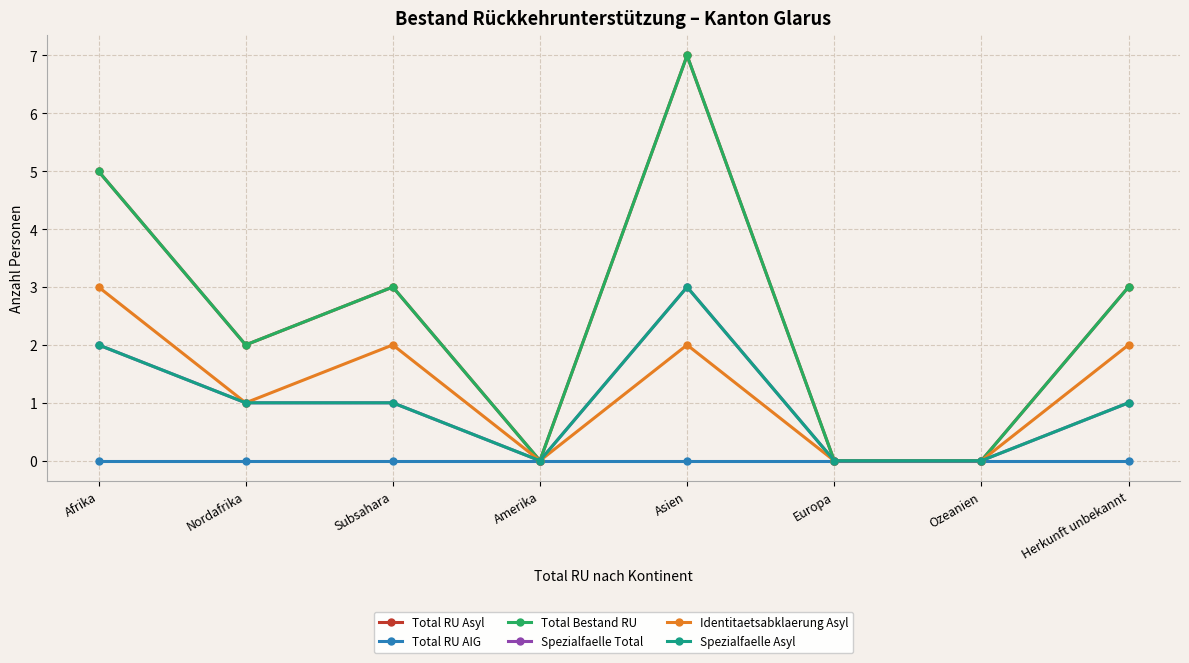

At which label does Spezialfaelle Asyl first exceed 1?

Afrika